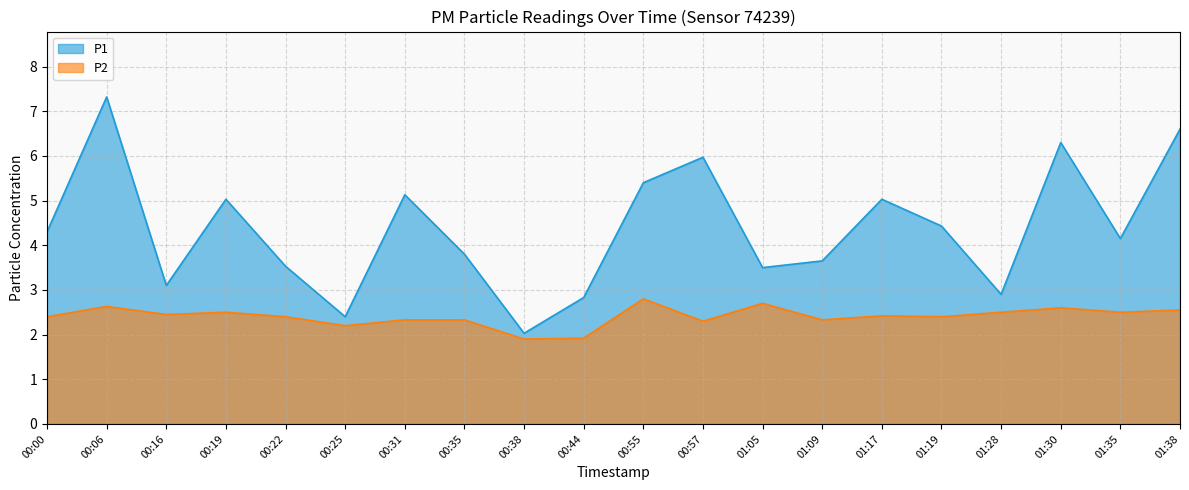

At which category is the sum across all series the highest?

00:06